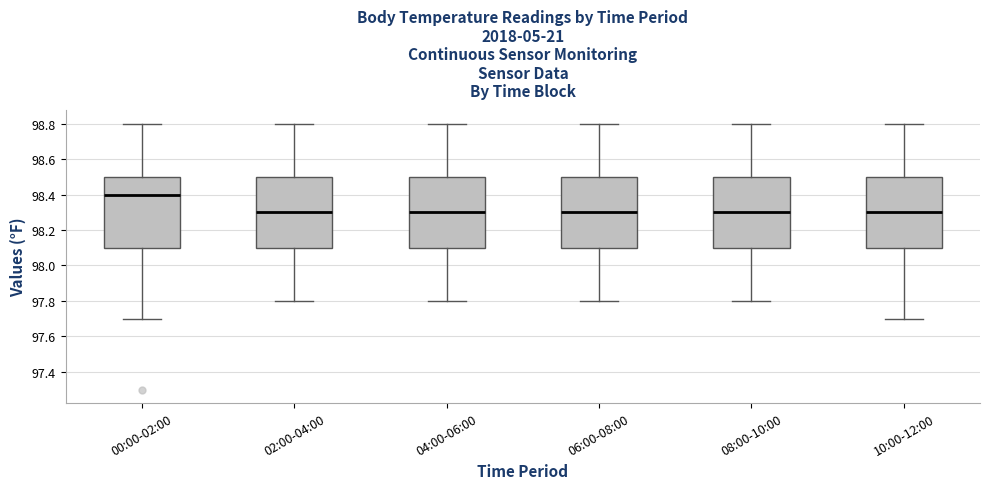

Where does the median line of the box for 04:00-06:00 sit on the y-axis? The values are not printed on the chart, so give them approximately, as read against the axis.

98.3